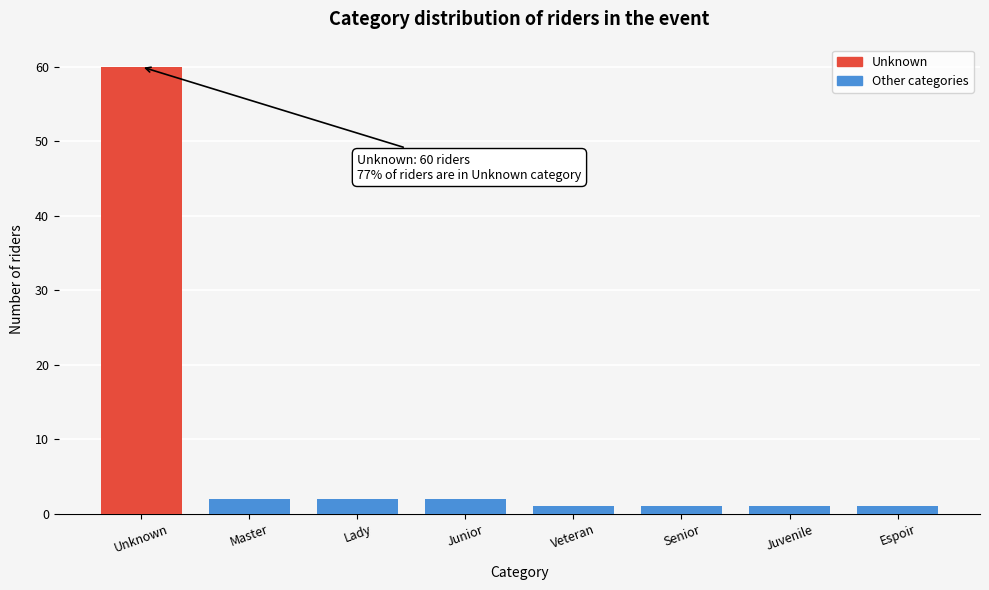

Reading right to left, list all the values displayed in this chart.

Espoir=1	Juvenile=1	Senior=1	Veteran=1	Junior=2	Lady=2	Master=2	Unknown=60